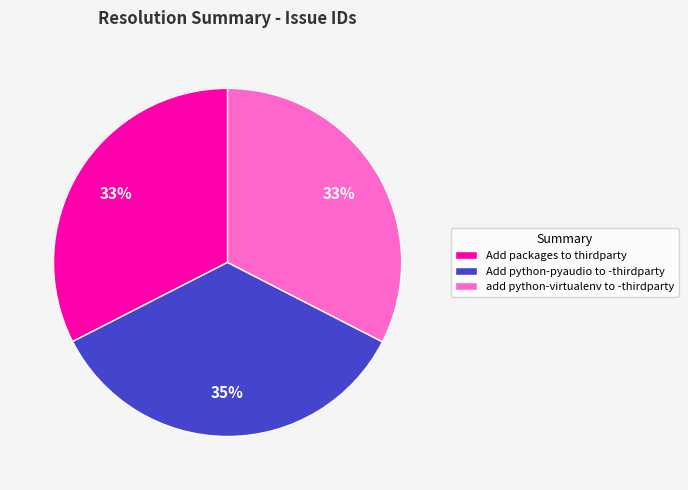

To the nearest percent, what is the average slice percentage?

33%